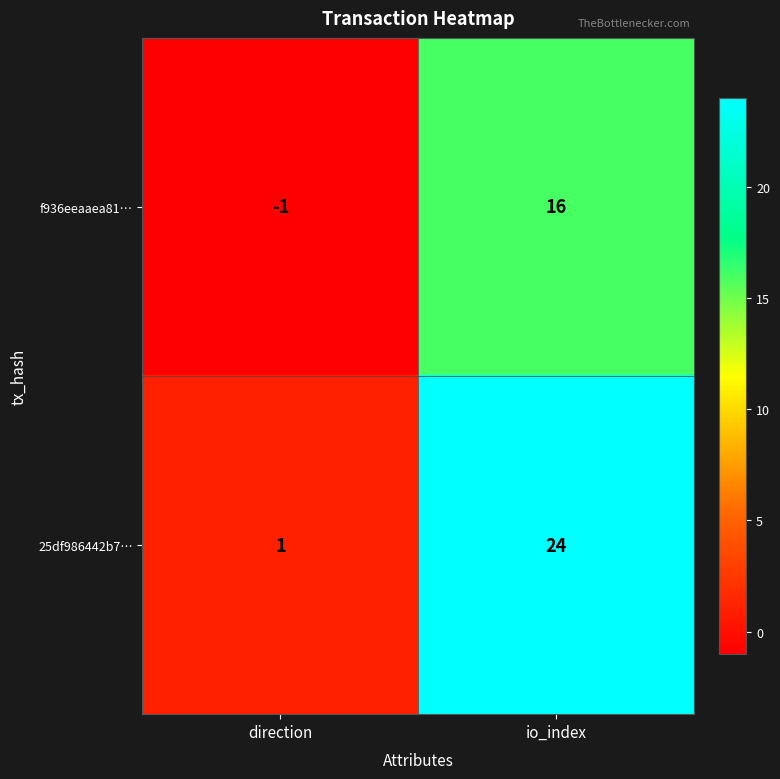

Reading left to right, what are all the values shown in this chart?

f936eeaaea81…: -1	16
25df986442b7…: 1	24